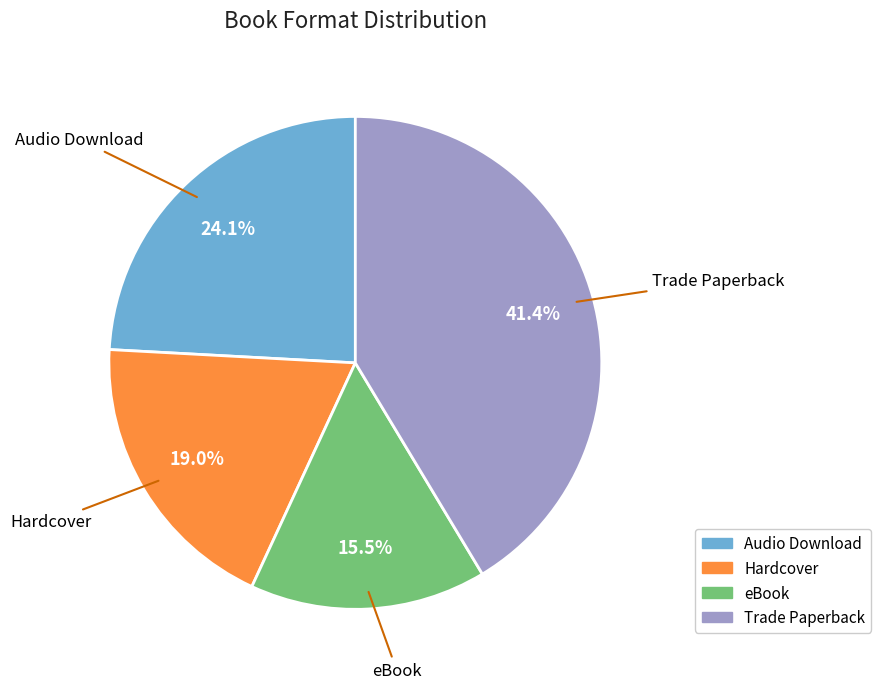

Does any single category account for the majority?

No